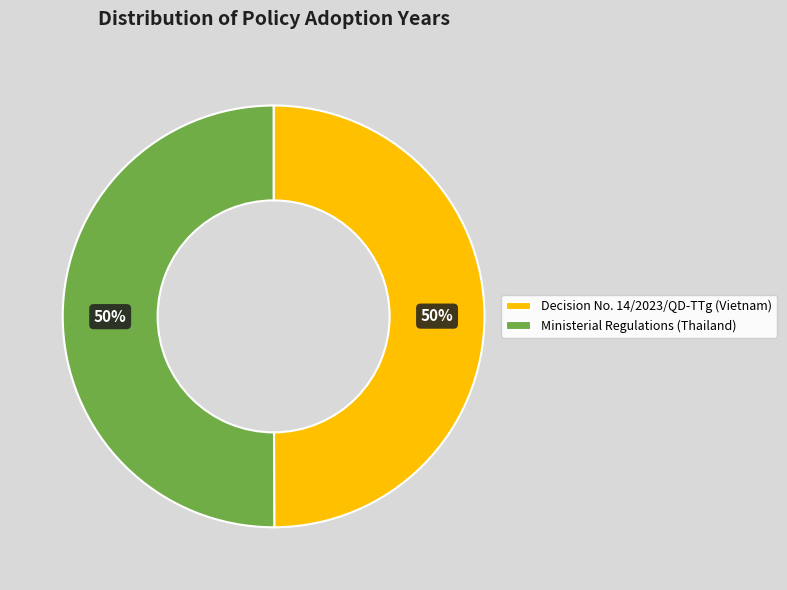

Combined, do Ministerial Regulations (Thailand) and Decision No. 14/2023/QD-TTg (Vietnam) account for over 50%?

Yes